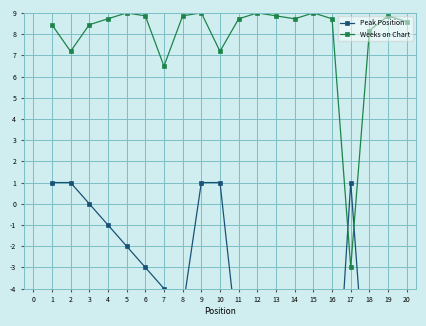

How many intersections are there between Weeks on Chart and Peak Position?

2